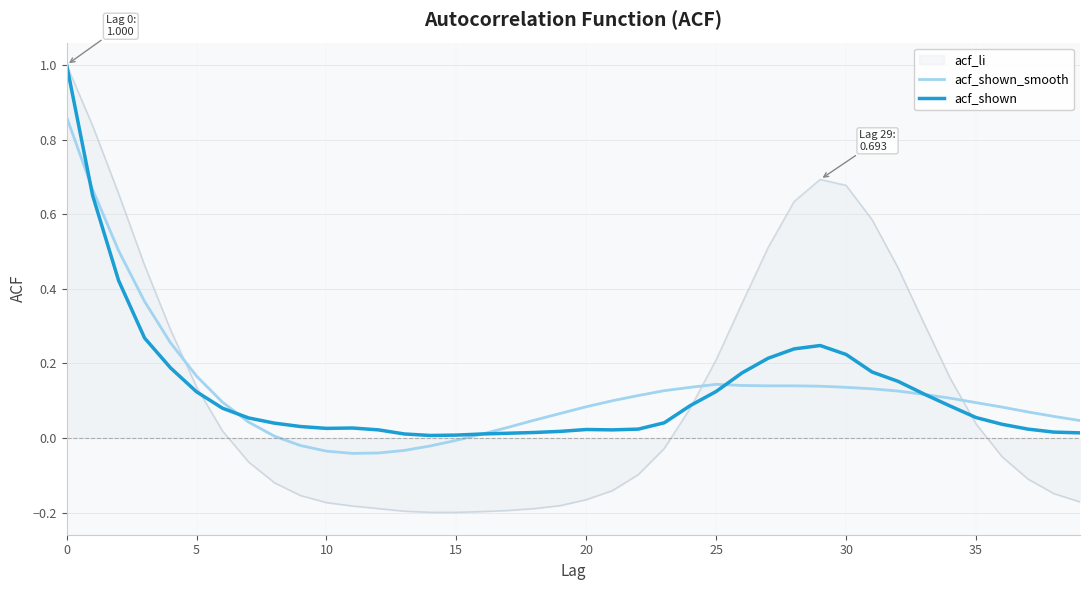

Which series has the widest spread of values?

acf_li